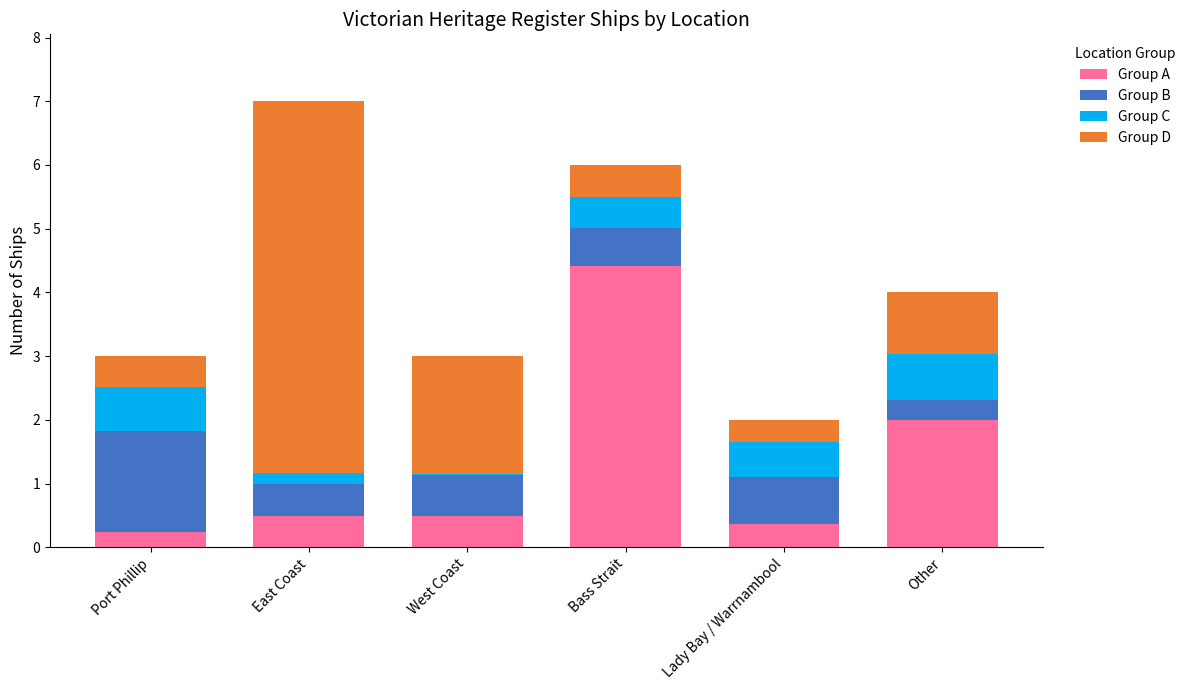

At which label is Group A closest to 2?

Other